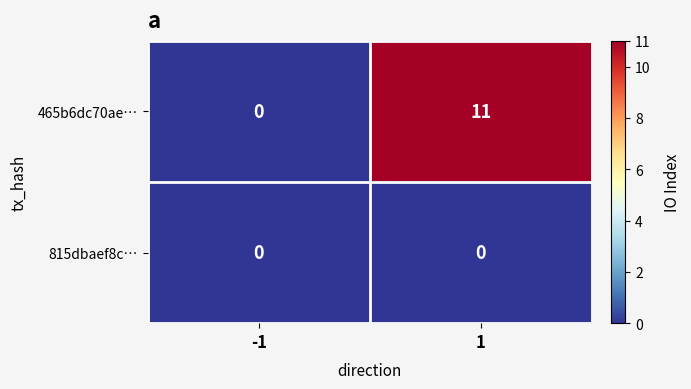

The value of 465b6dc70ae… at 1 is 14. True or false?

False